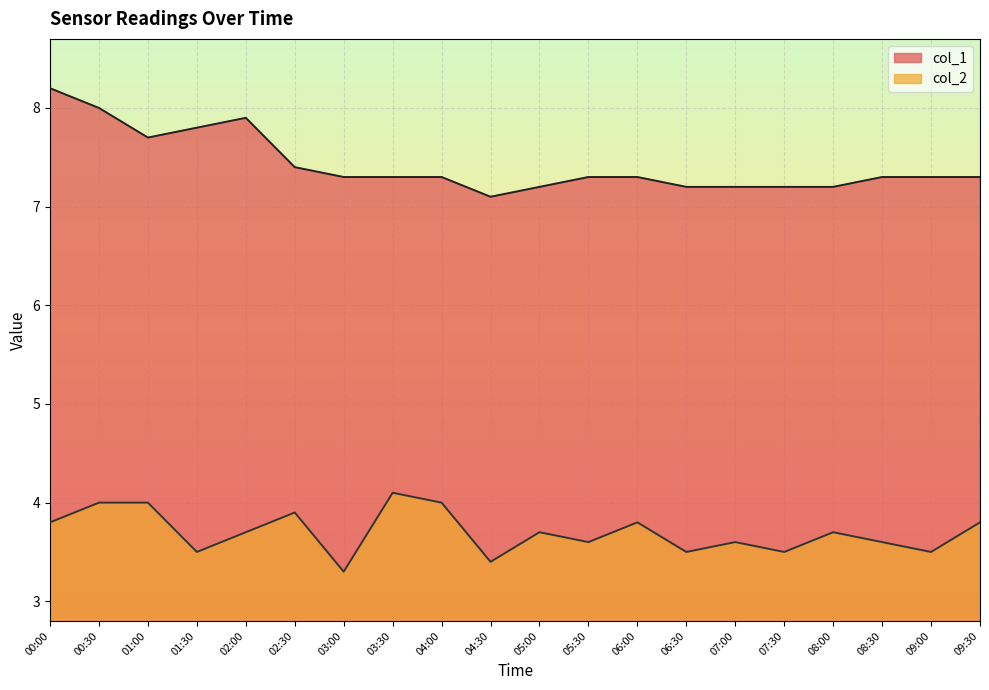

What is the difference between the maximum and minimum values in the col_1 series?

1.1